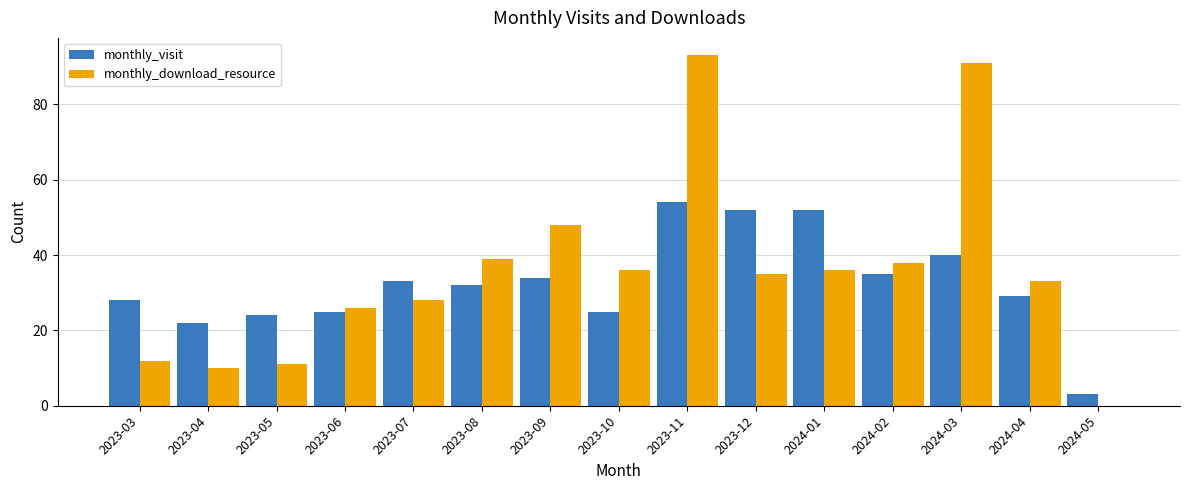

Between 2023-04 and 2023-09, which series saw the biggest shift?

monthly_download_resource